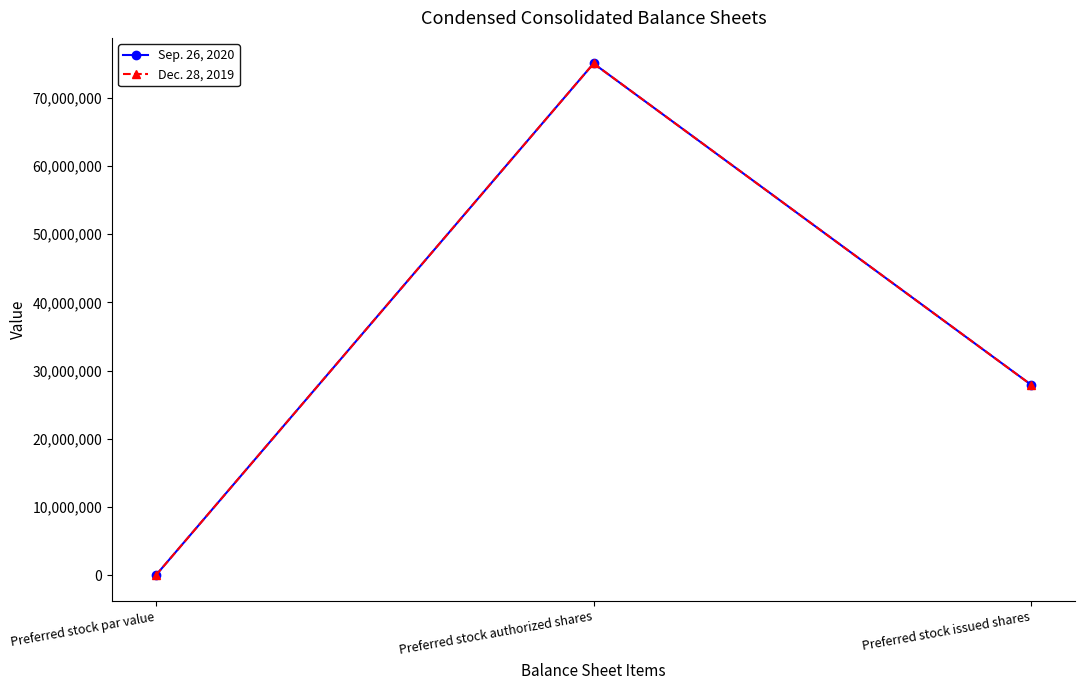

List the labels in order of Dec. 28, 2019 value, smallest first.

Preferred stock par value, Preferred stock issued shares, Preferred stock authorized shares